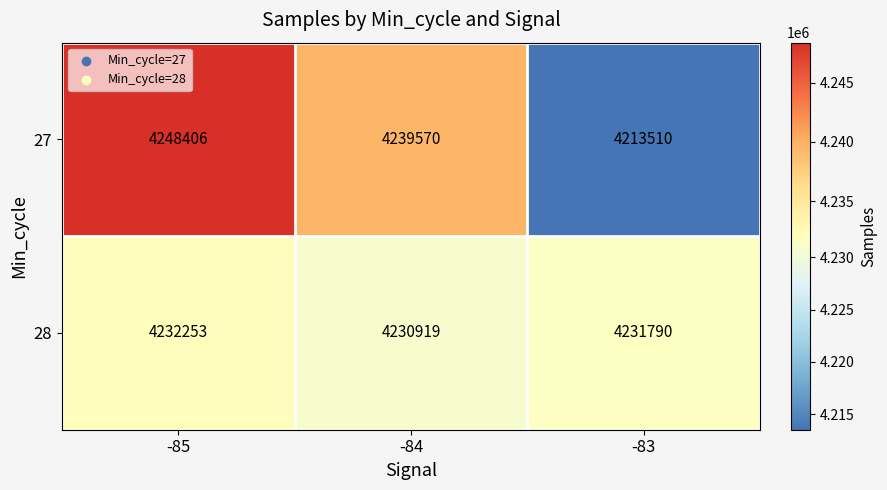

Which category has the highest value in the 27 series?

-85